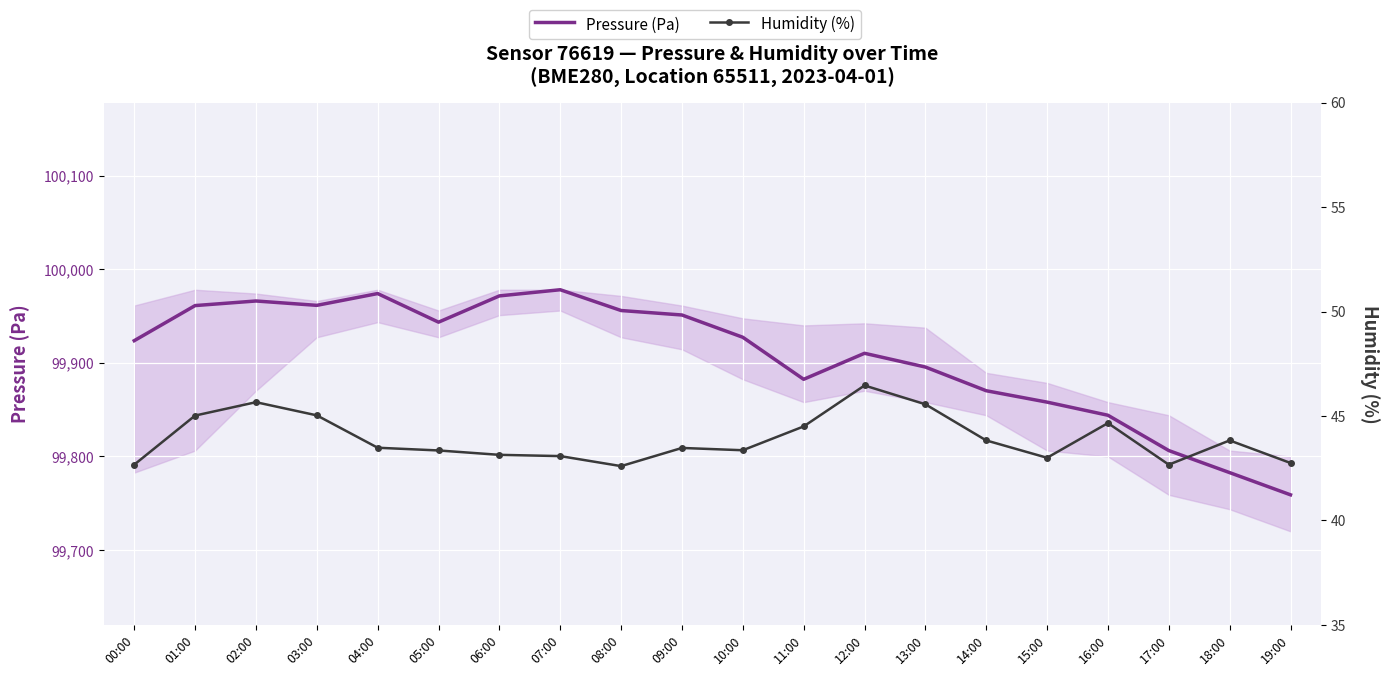

At which category does Humidity (%) reach its first local peak?

02:00